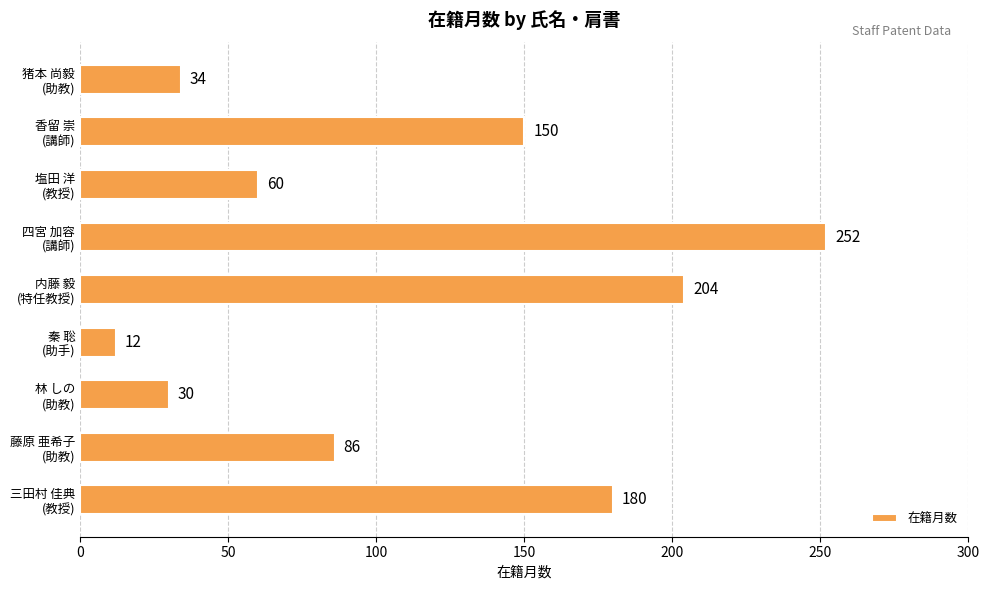

Rank the categories by value from highest to lowest.

四宮 加容
(講師), 内藤 毅
(特任教授), 三田村 佳典
(教授), 香留 崇
(講師), 藤原 亜希子
(助教), 塩田 洋
(教授), 猪本 尚毅
(助教), 林 しの
(助教), 秦 聡
(助手)